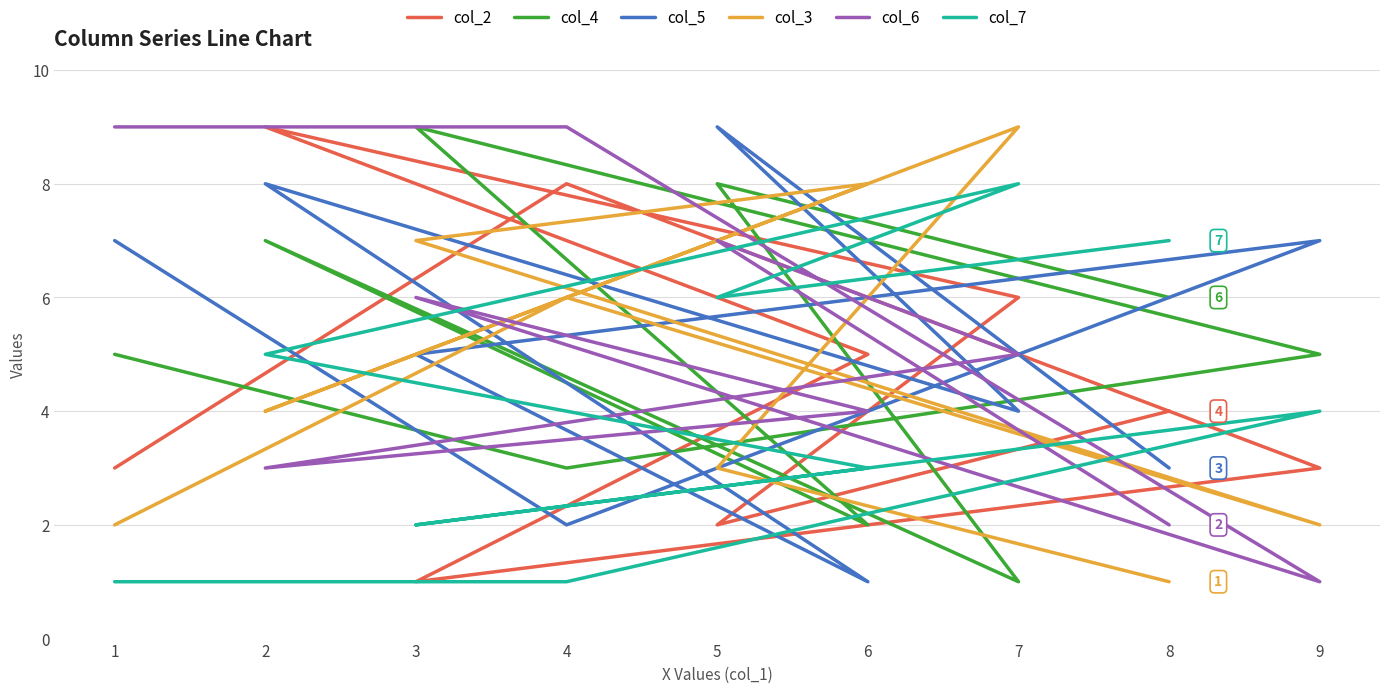

Rank the series at 4 from highest to lowest value.

col_6, col_2, col_3, col_4, col_5, col_7